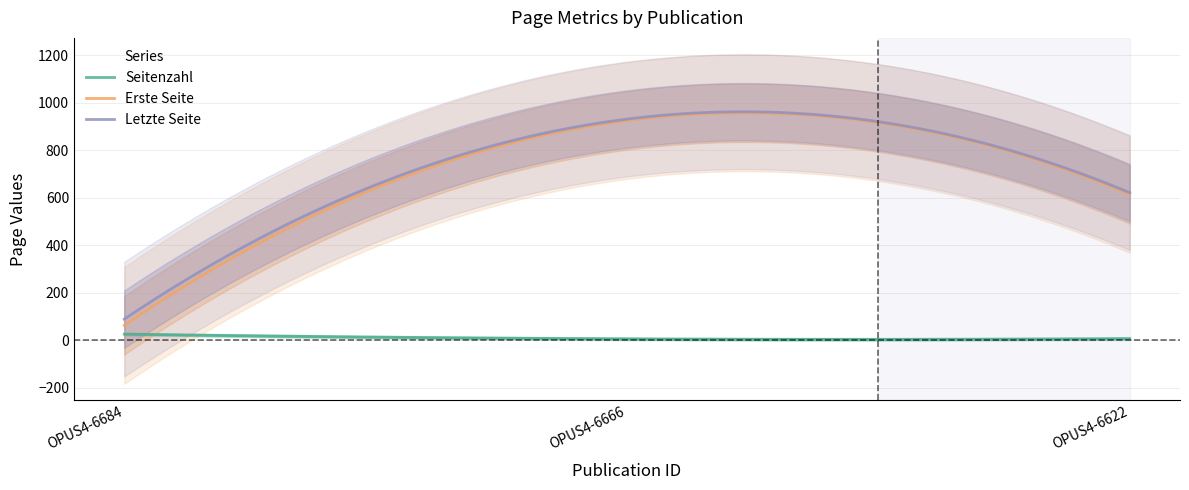

What is the maximum value for Erste Seite?

958.4